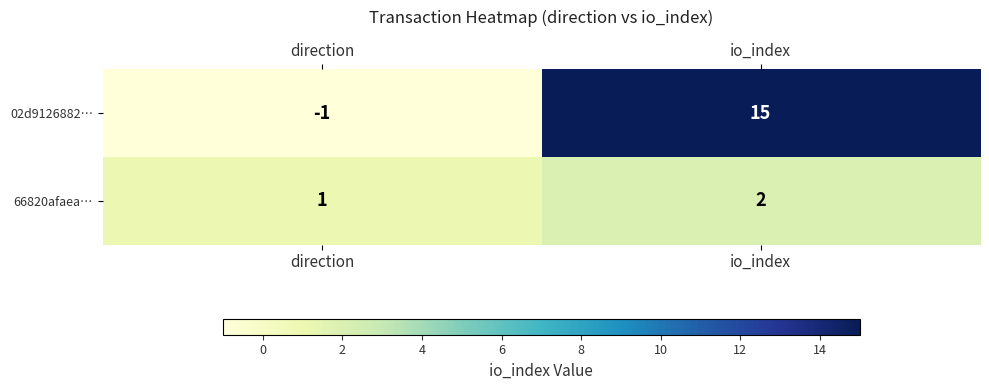

Reading left to right, extract all data points from this chart.

02d9126882…: -1	15
66820afaea…: 1	2